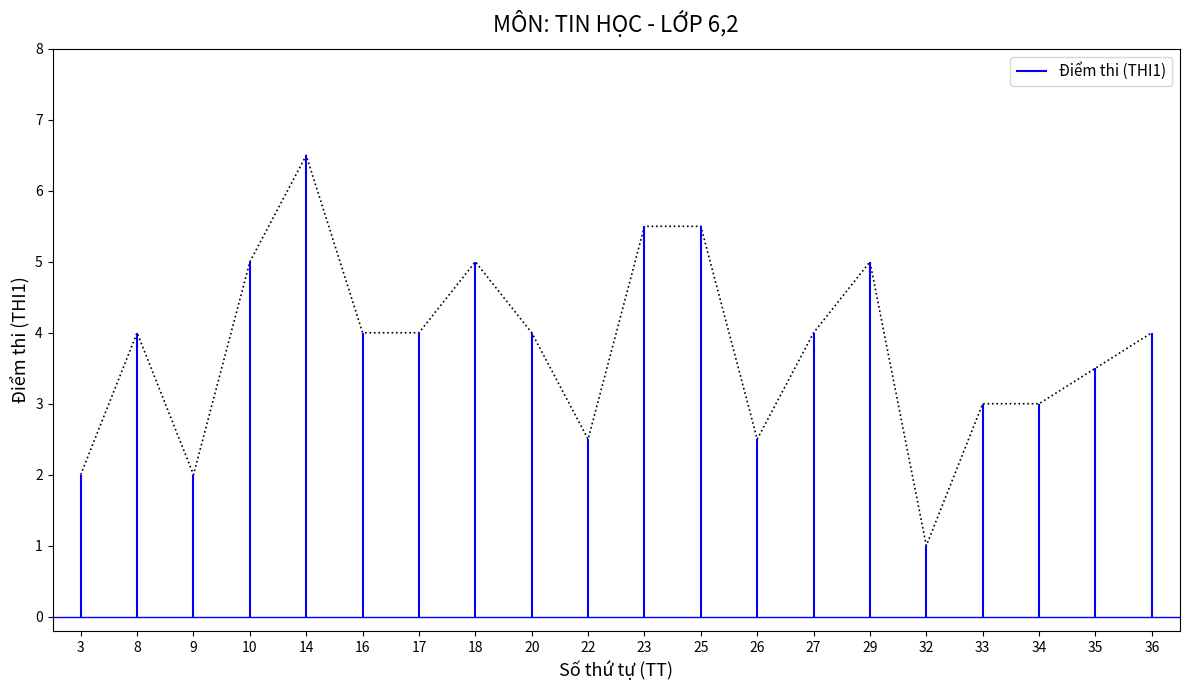

What is the difference between the values at 3 and 8?

2